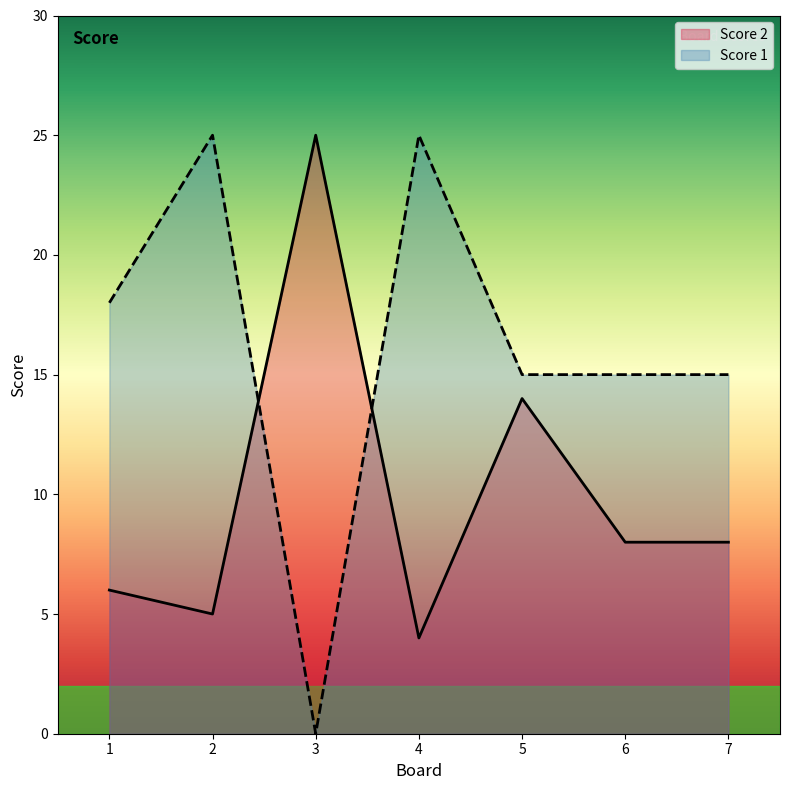

Which series changed the most between 3 and 5?

Score 1